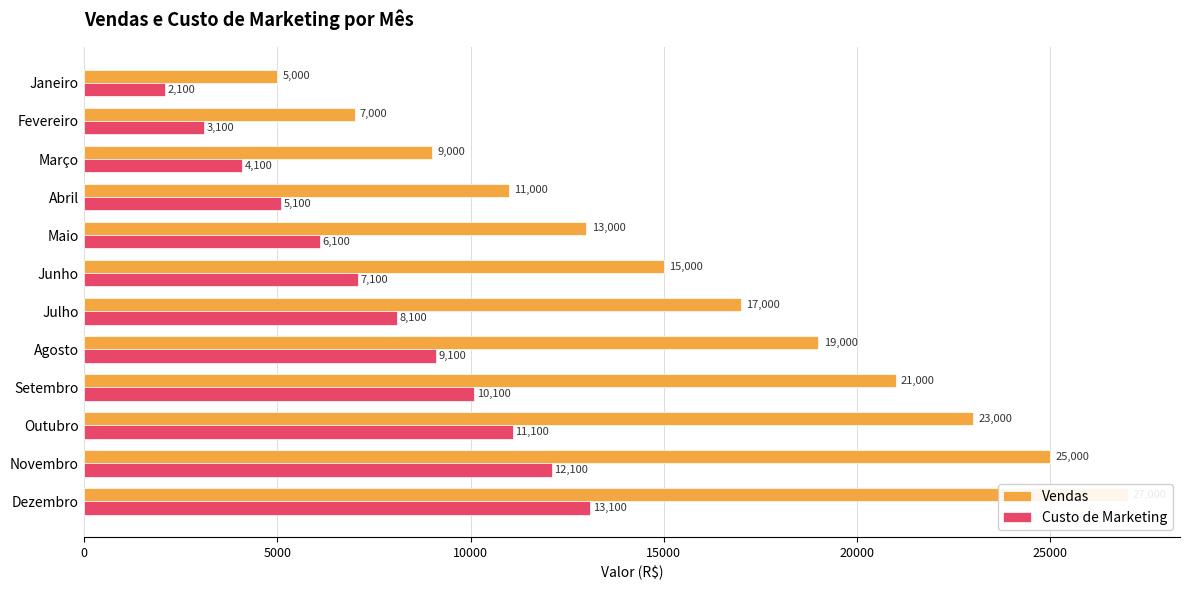

What is the average value of the Vendas series?

16000